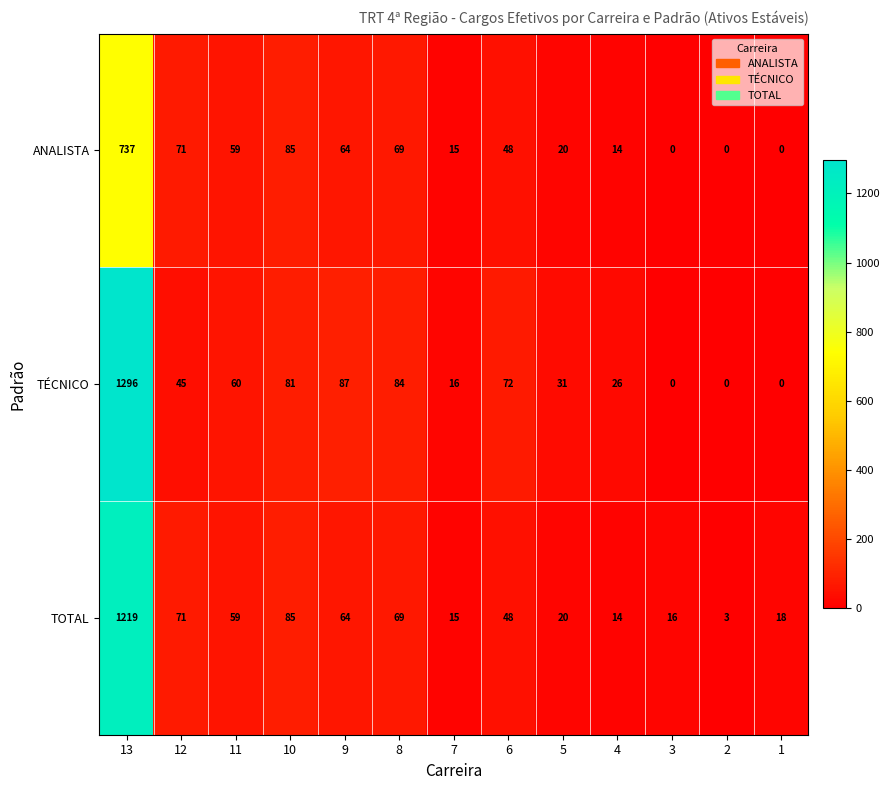

At how many categories does at least one series exceed 572?

1